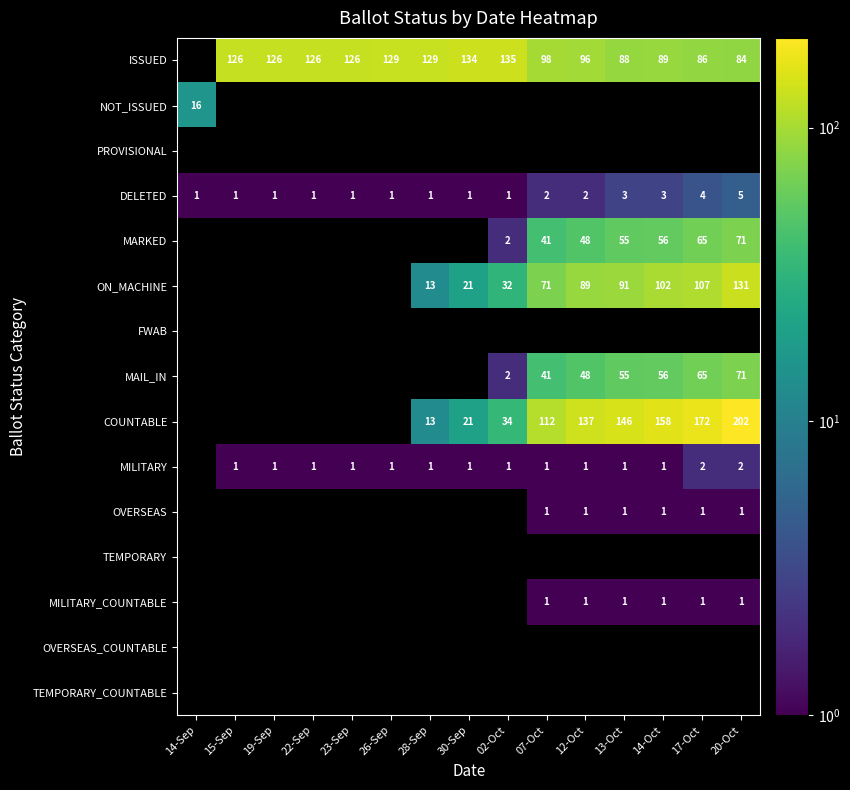

Is it true that MARKED equals 56 at 07-Oct?

False